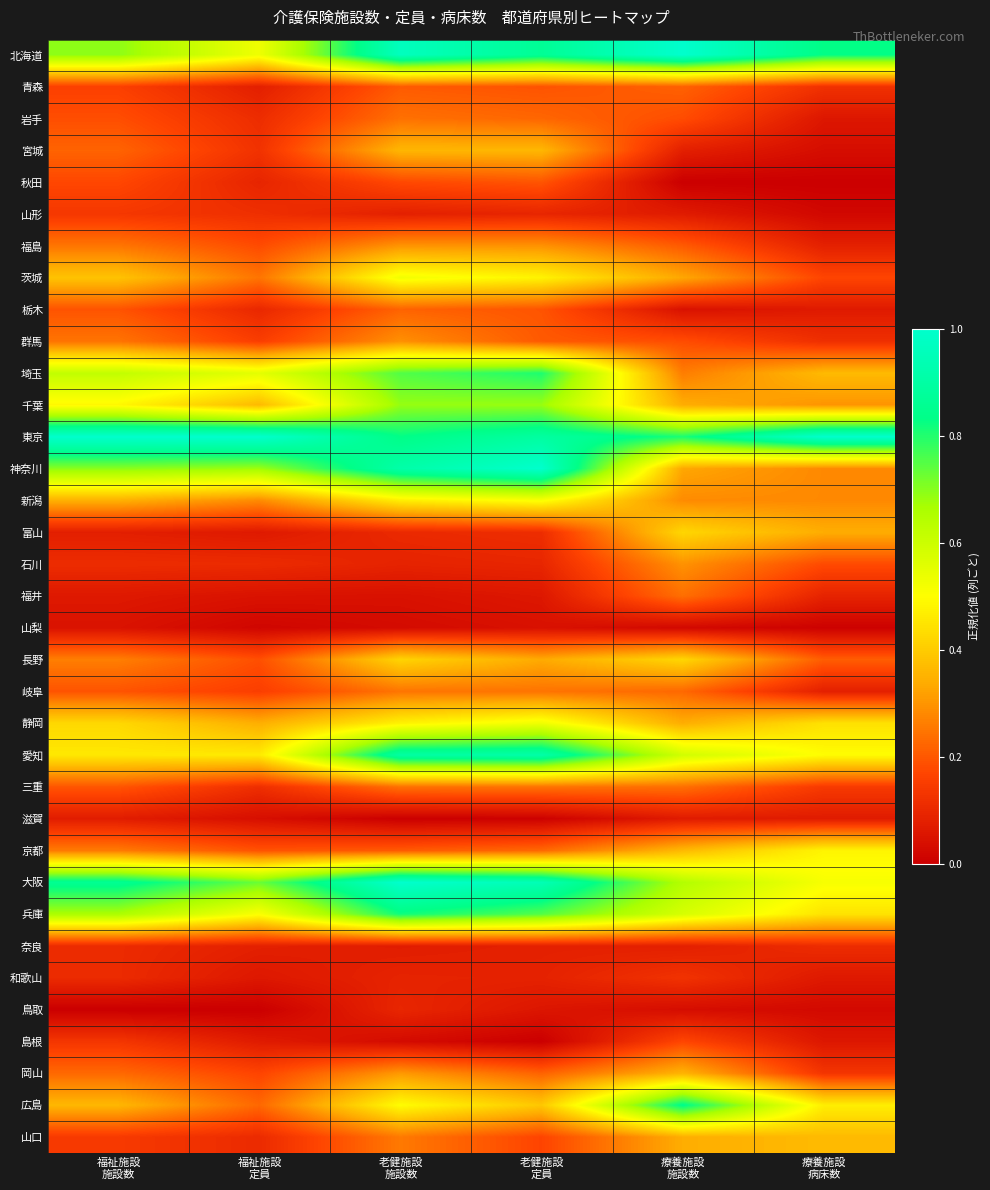

At which category is the sum across all series the highest?

老健施設
施設数